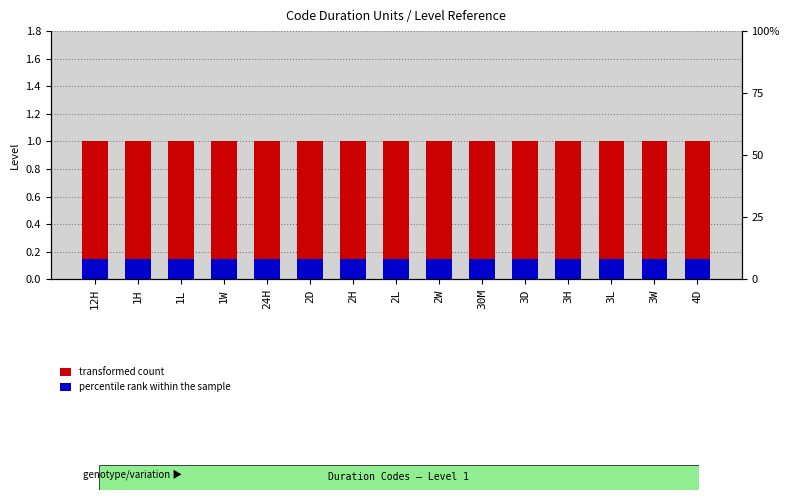

What is the smallest value displayed?

0.1